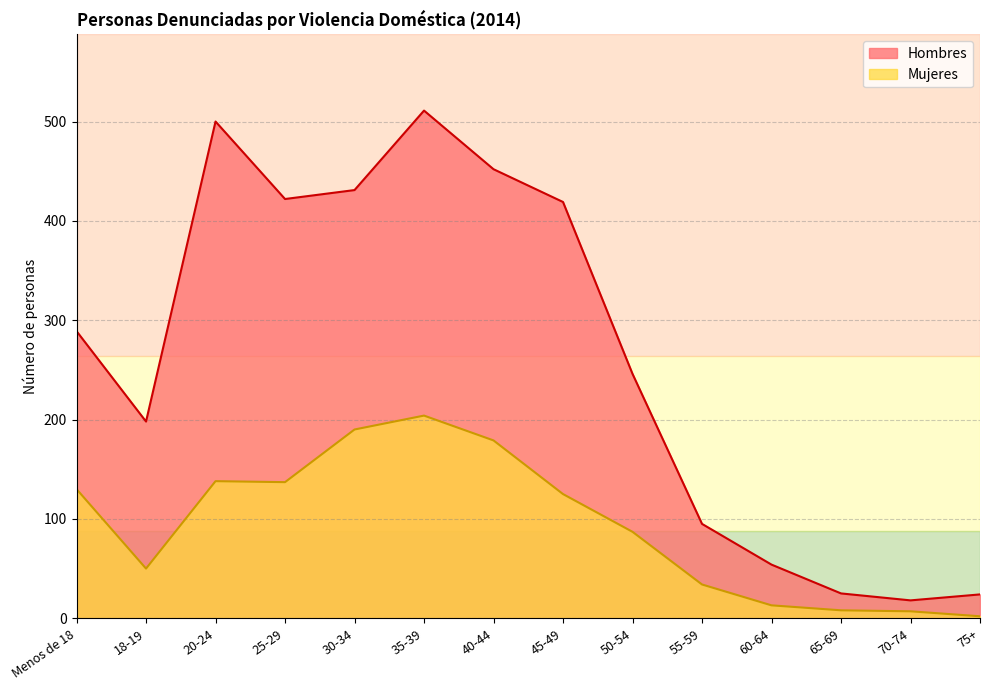

At which category is the sum across all series the highest?

35-39